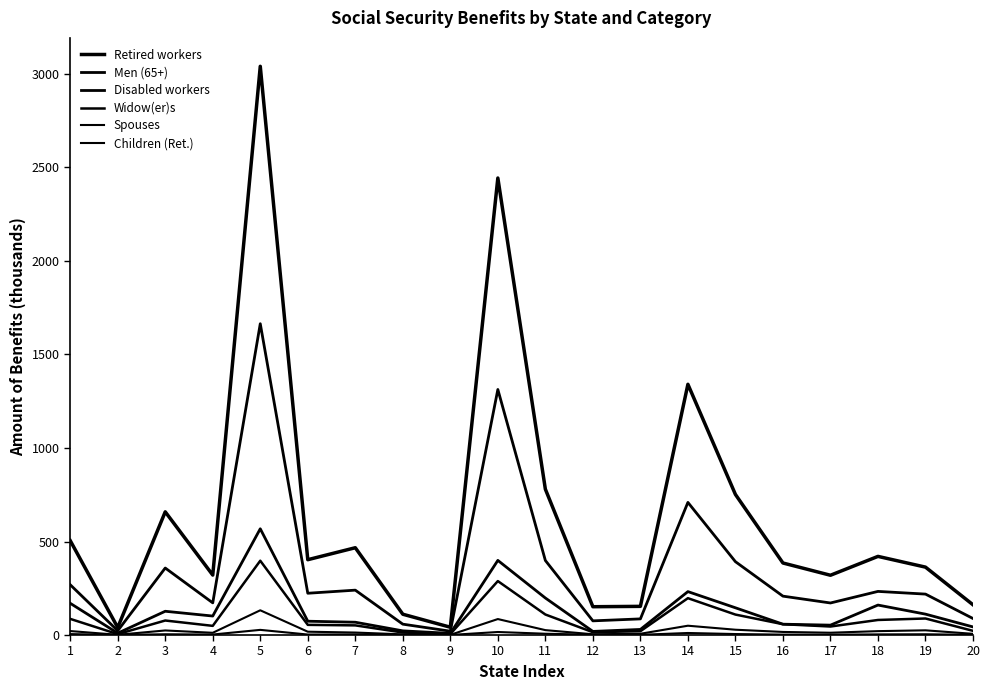

Does the chart display data point markers on the line(s)?

No